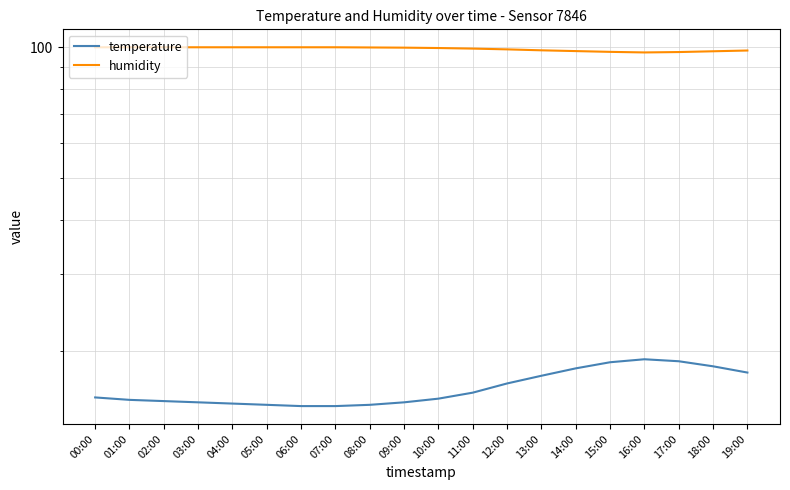

True or false: humidity and temperature intersect in this chart.

False